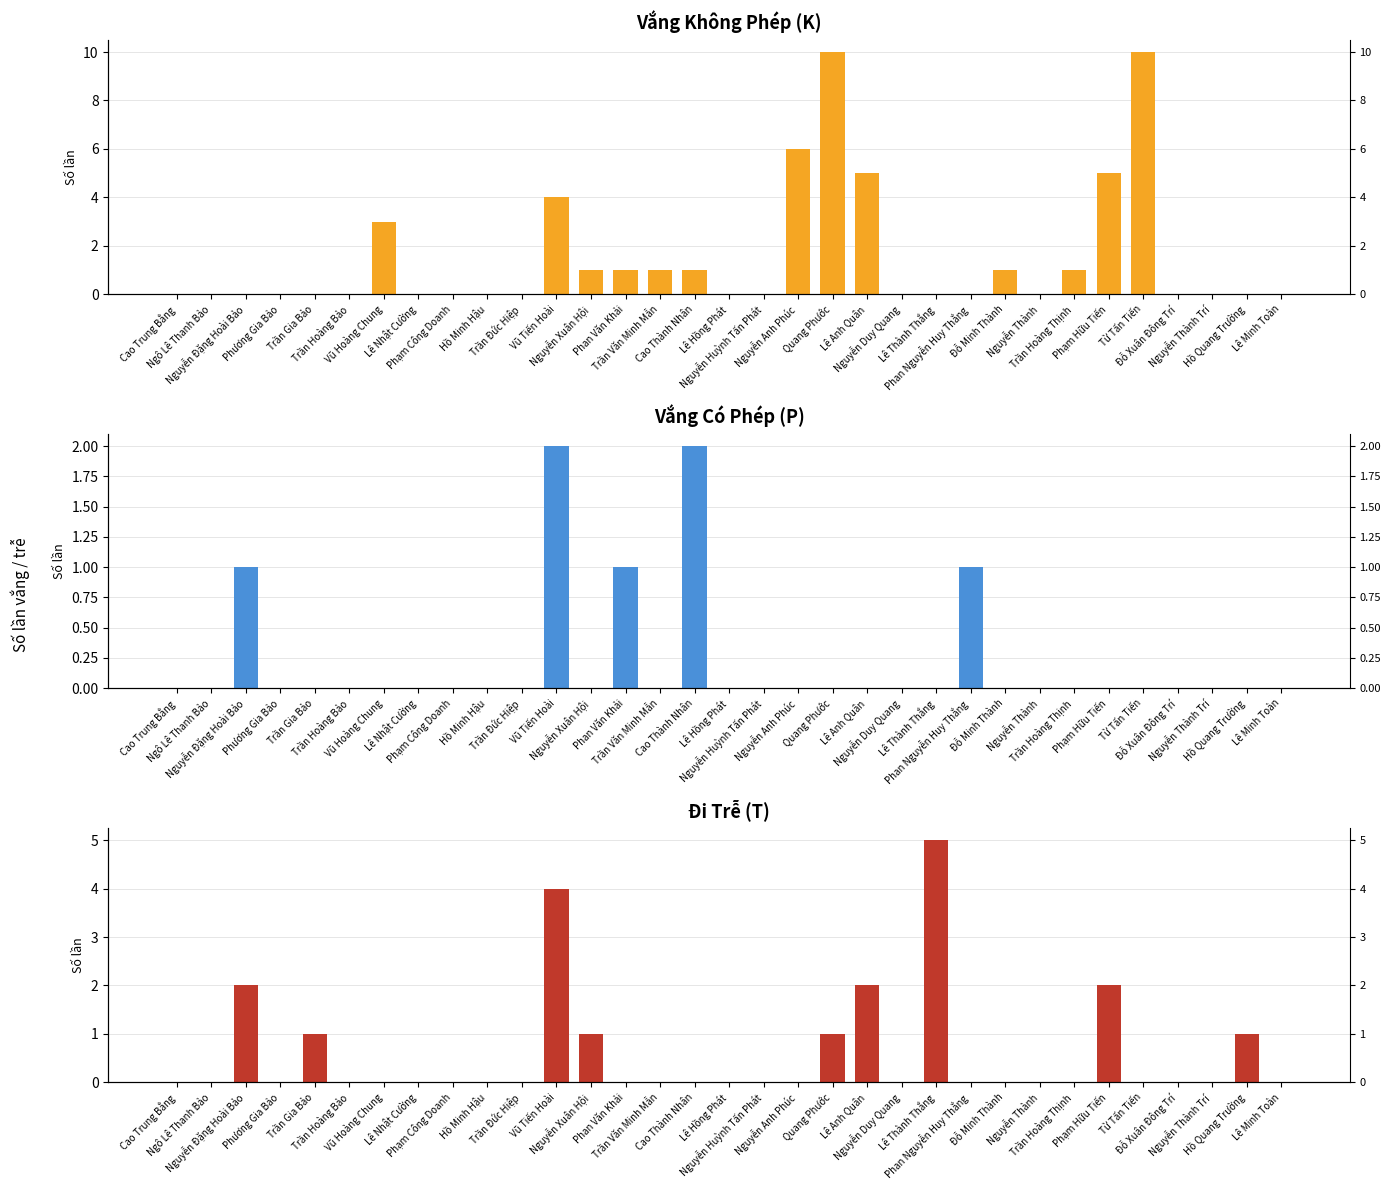

Which series has the largest range (max minus min)?

K (Không phép)